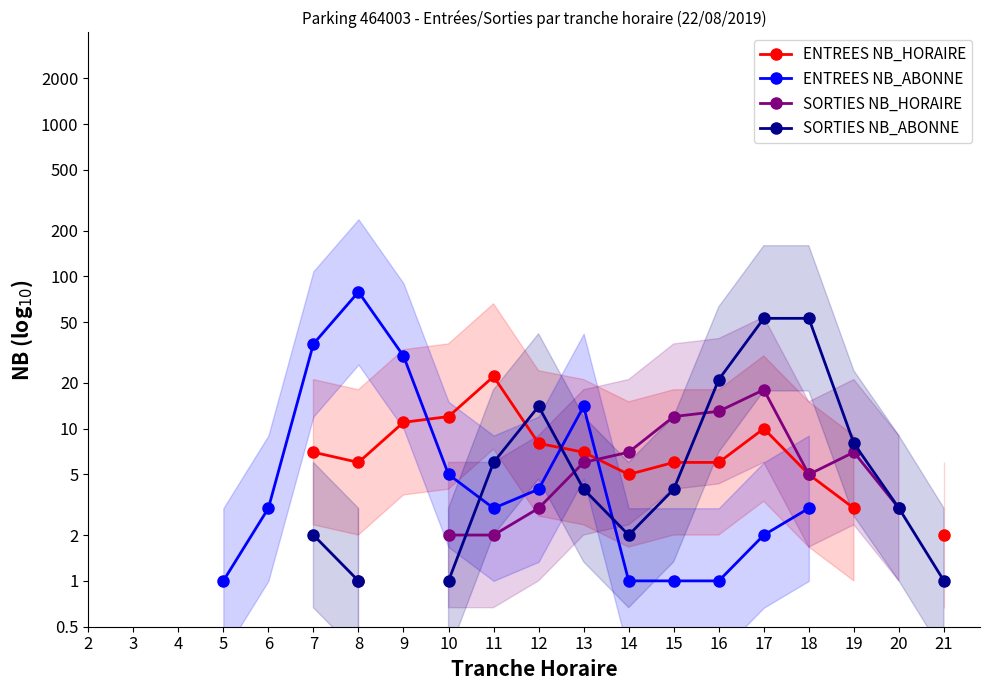

Which series ends up on top after the final intersection of ENTREES NB_ABONNE and ENTREES NB_HORAIRE?

ENTREES NB_HORAIRE